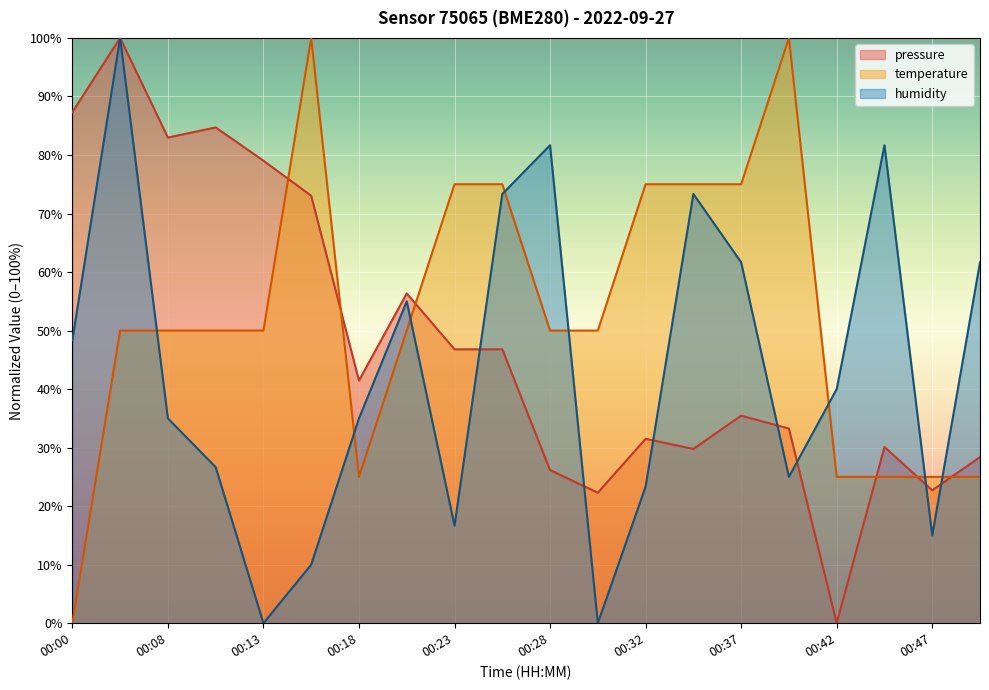

List the series in order of their overall mean, lowest first.

humidity, pressure, temperature